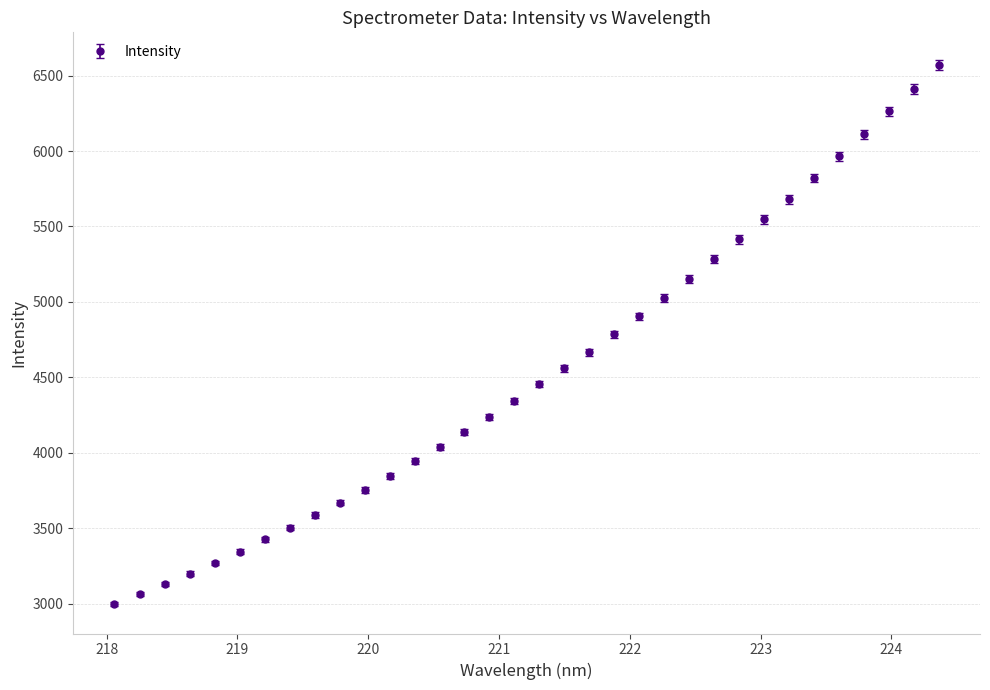

What is the value of the 27th point from the left?

5546.8